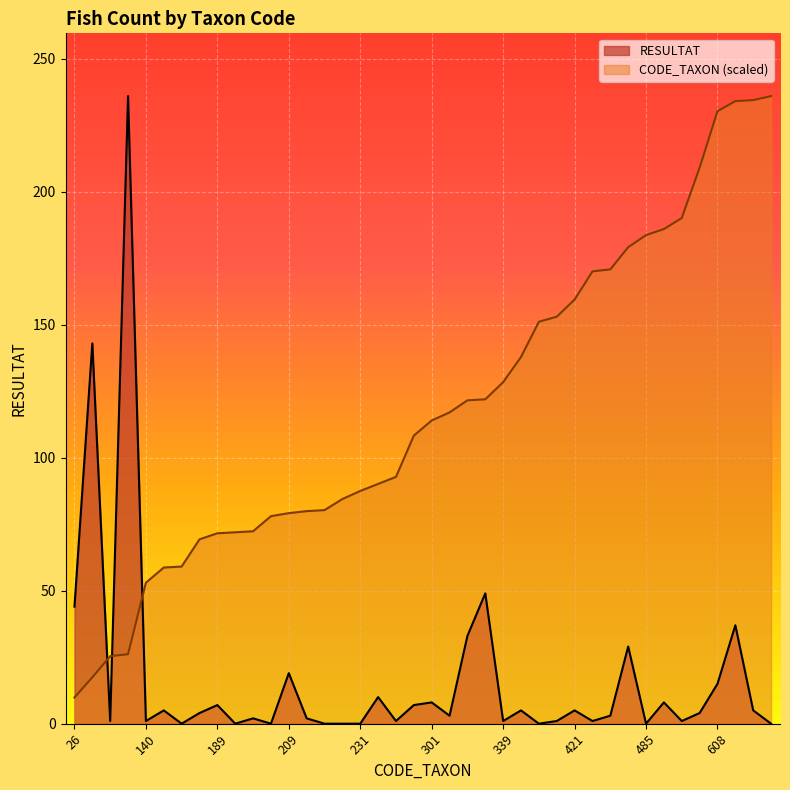

What is the total value across all series at 140?

54.0